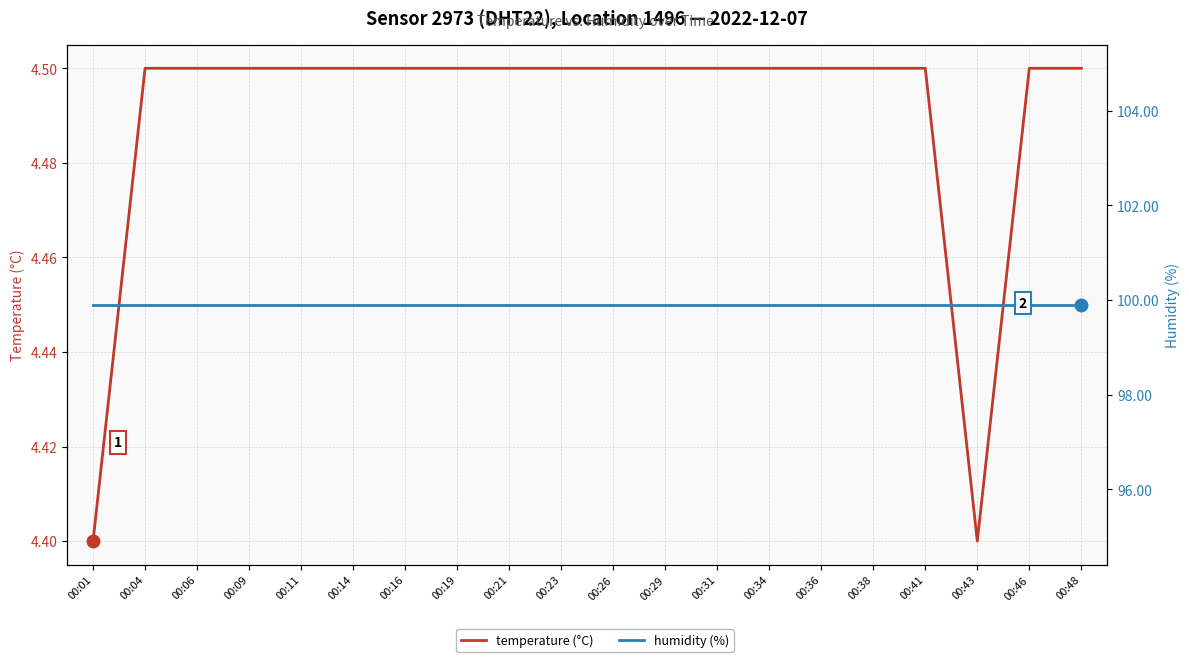

Where is humidity (%) nearest to the value 99?

00:01